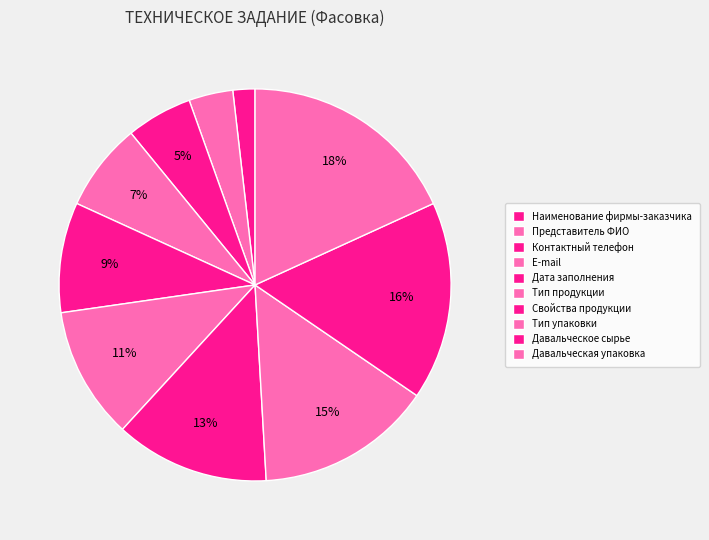

How many segments does this pie chart have?

10